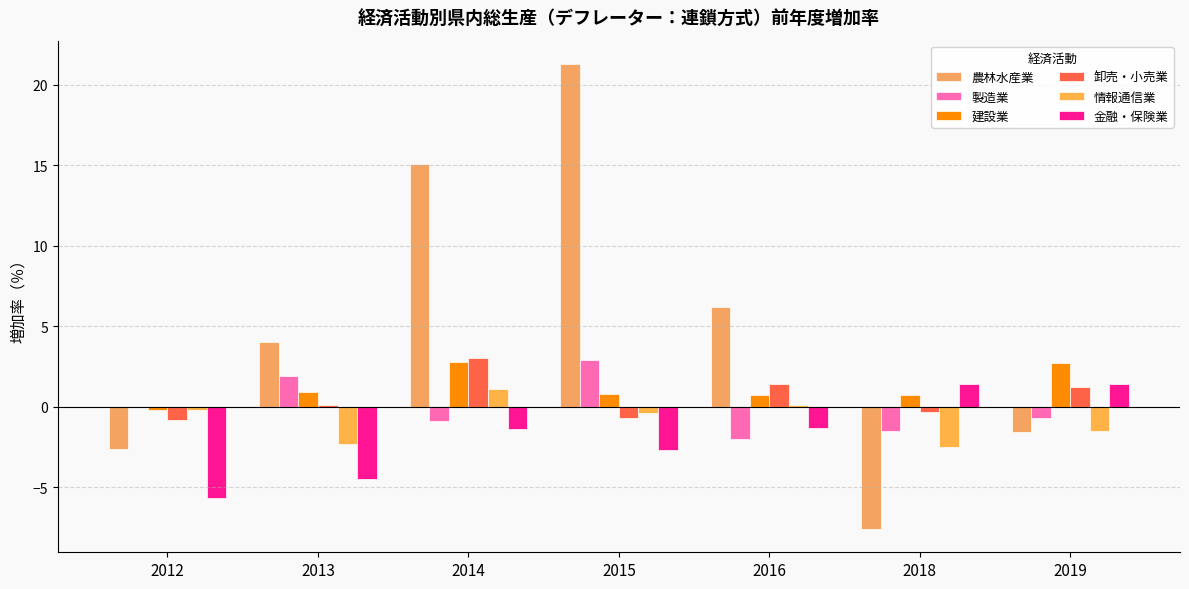

How many distinct data groups are displayed?

6